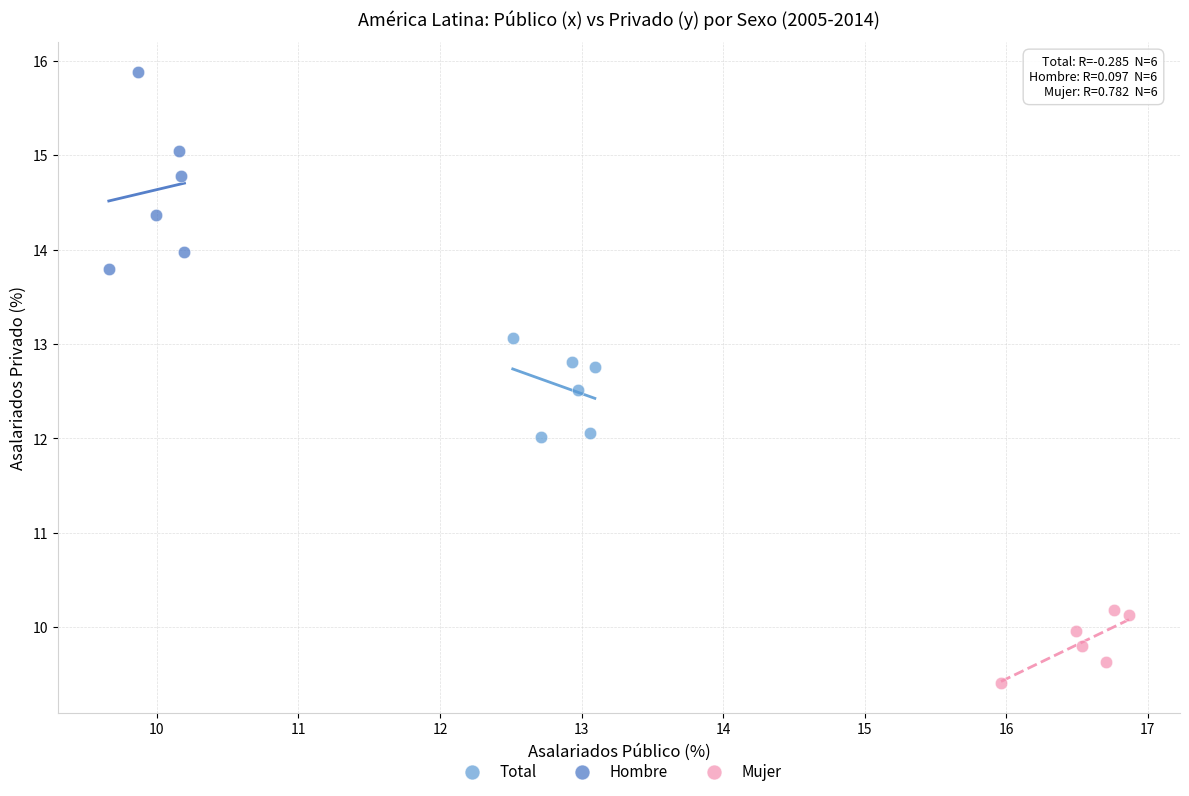

Which series reaches the minimum Y coordinate?

Mujer